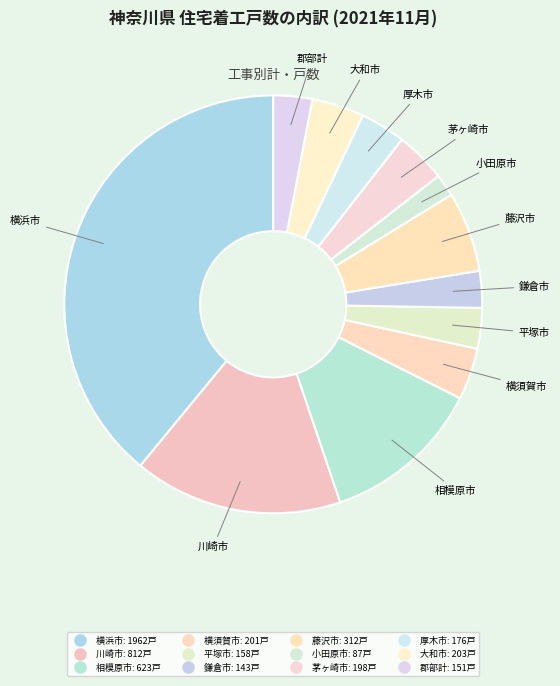

What percentage is the 郡部計 slice, to the nearest percent?

3%